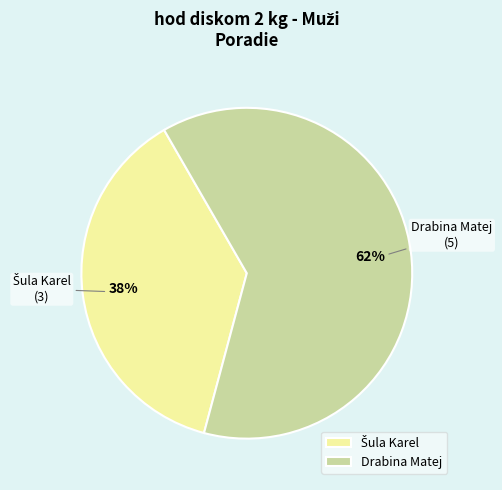

To the nearest percent, what is the average slice percentage?

50%